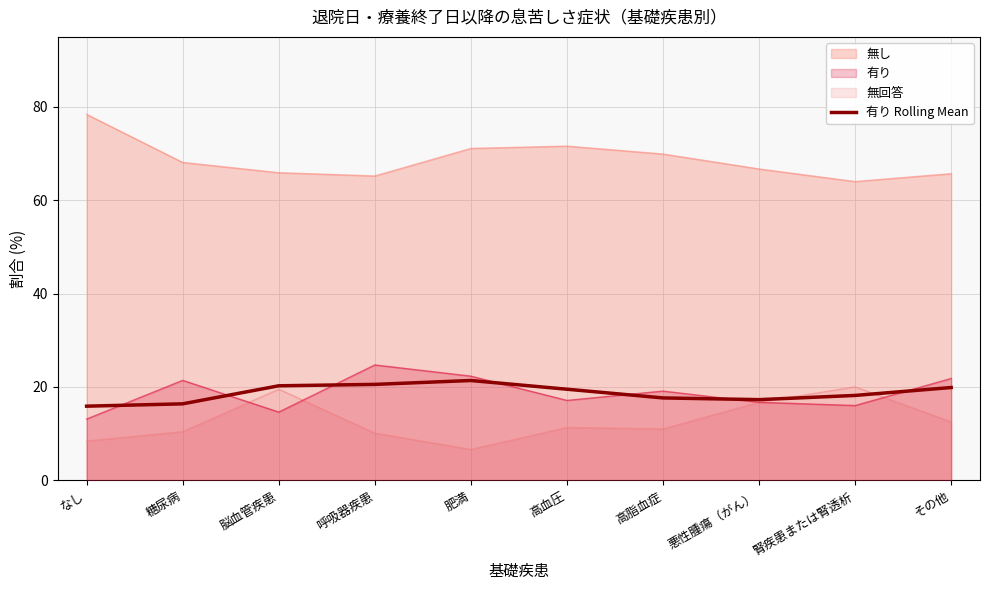

Between 高血圧 and 腎疾患または腎透析, which is larger?

高血圧